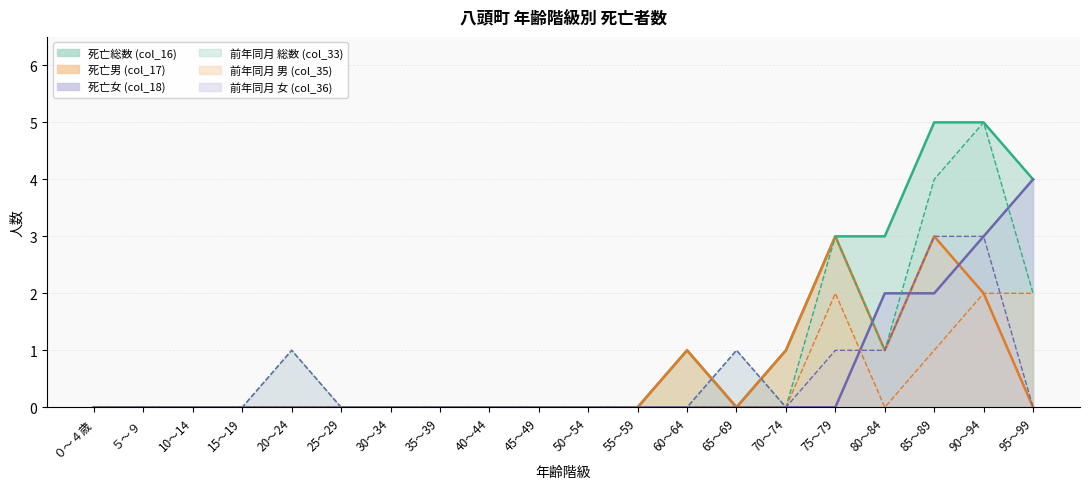

Which category has the highest value in the 死亡総数(col_16) series?

85～89